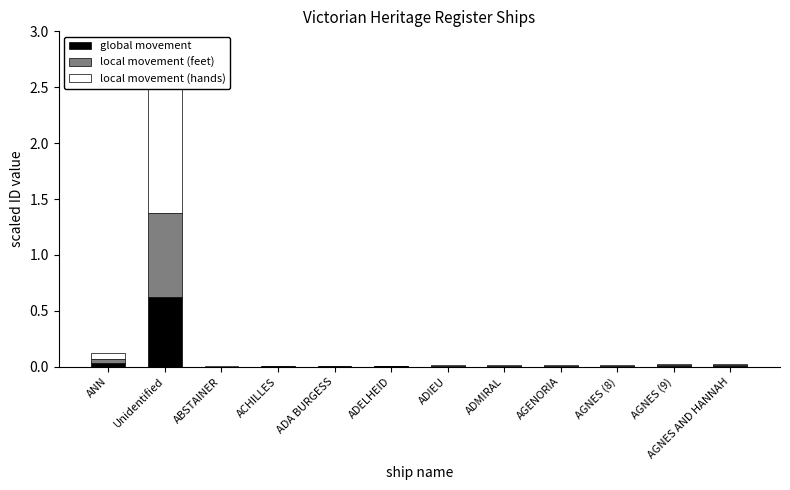

Reading left to right, list all the values displayed in this chart.

global movement: ANN=0.0	Unidentified=0.6	ABSTAINER=0.0	ACHILLES=0.0	ADA BURGESS=0.0	ADELHEID=0.0	ADIEU=0.0	ADMIRAL=0.0	AGENORIA=0.0	AGNES (8)=0.0	AGNES (9)=0.0	AGNES AND HANNAH=0.0
local movement (feet): ANN=0.0	Unidentified=0.8	ABSTAINER=0.0	ACHILLES=0.0	ADA BURGESS=0.0	ADELHEID=0.0	ADIEU=0.0	ADMIRAL=0.0	AGENORIA=0.0	AGNES (8)=0.0	AGNES (9)=0.0	AGNES AND HANNAH=0.0
local movement (hands): ANN=0.1	Unidentified=1.1	ABSTAINER=0.0	ACHILLES=0.0	ADA BURGESS=0.0	ADELHEID=0.0	ADIEU=0.0	ADMIRAL=0.0	AGENORIA=0.0	AGNES (8)=0.0	AGNES (9)=0.0	AGNES AND HANNAH=0.0